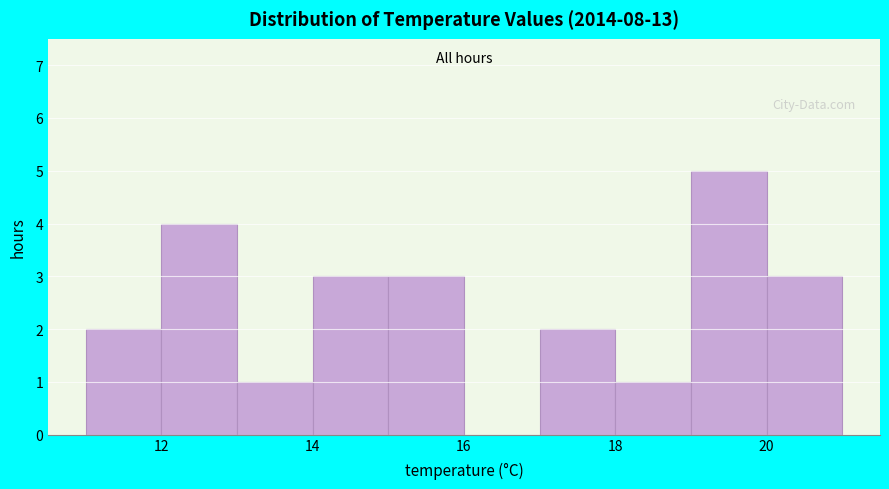

What is the height of the bar covering 13 to 14 on the x-axis? The values are not printed on the chart, so give them approximately, as read against the axis.

1